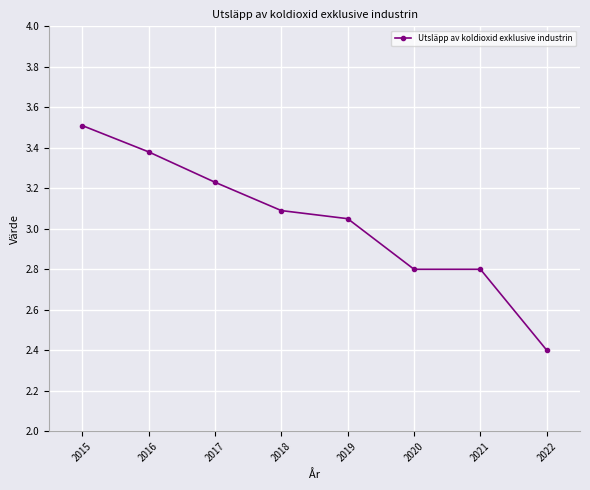

Is it true that the value at 2022 is 4.3?

False